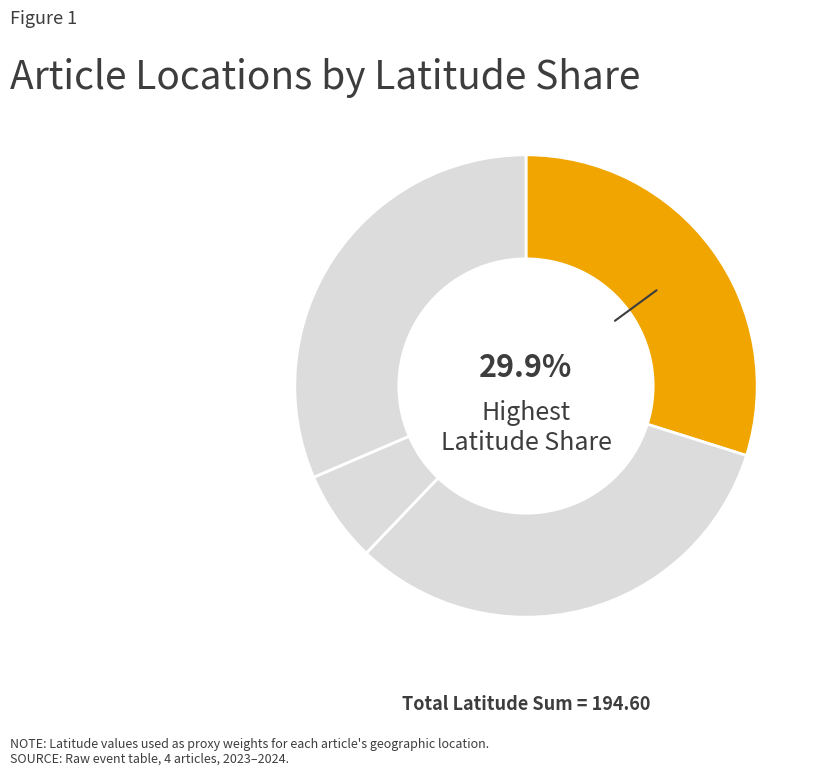

Rank the categories by value from highest to lowest.

Rankin Inlet (Blizzard), Anchorage (Warehouse), Kuujjuaq (Polar Bear), Cambodia (H5N1)